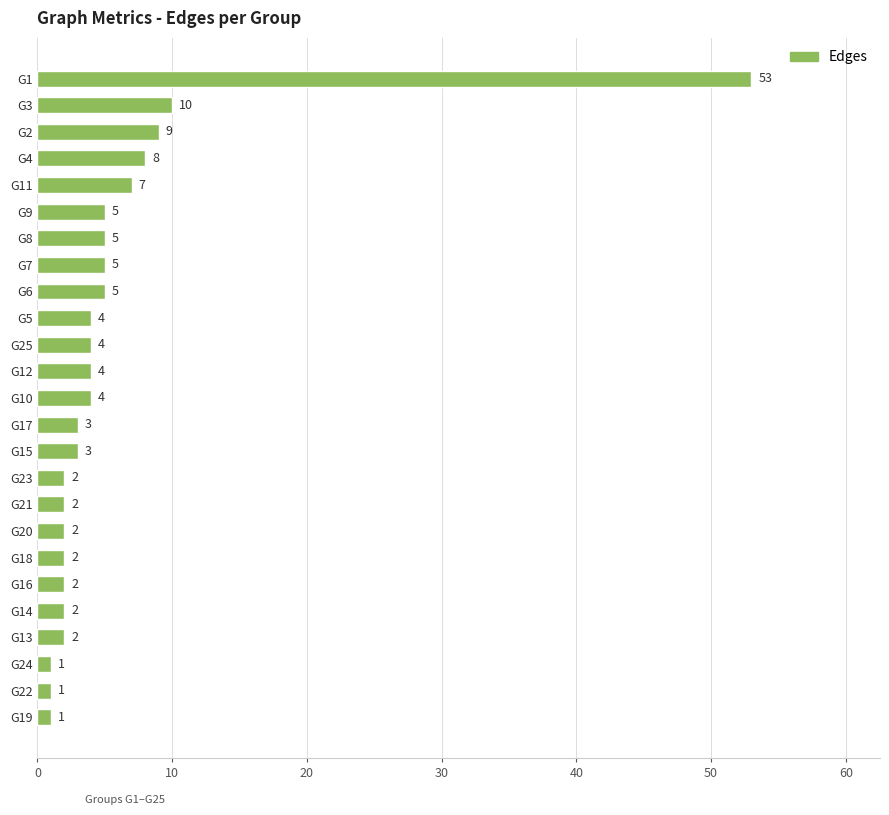

What is the difference between the maximum and minimum values?

52